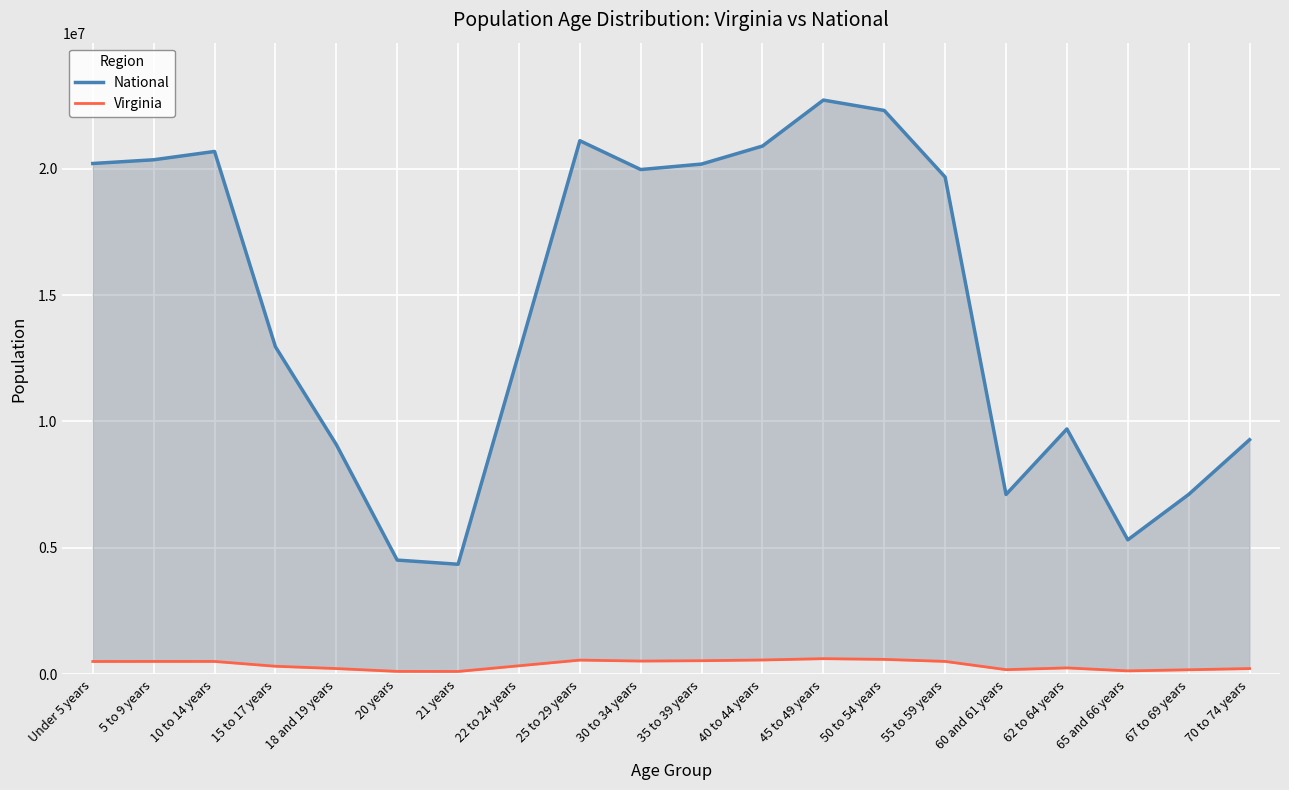

What position from the right is 62 to 64 years?

4